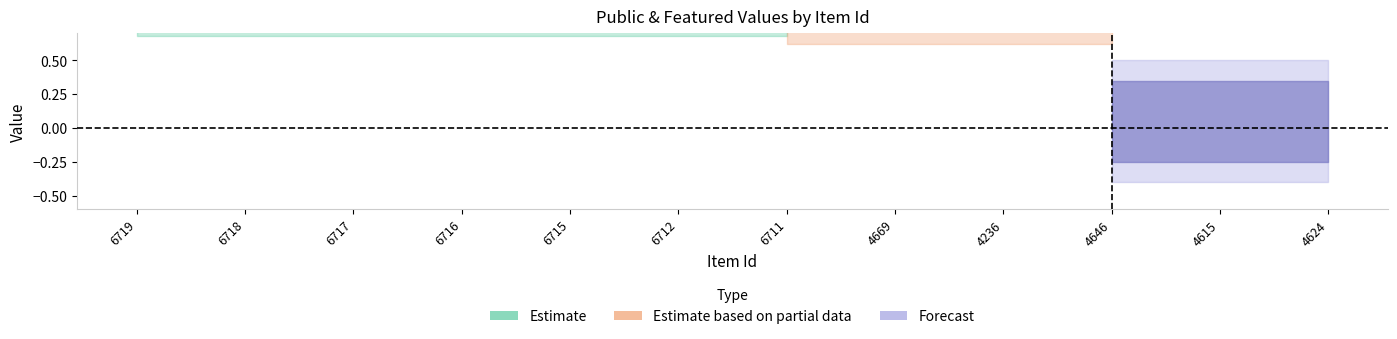

Which has a higher value, 6715 or 6719?

6715